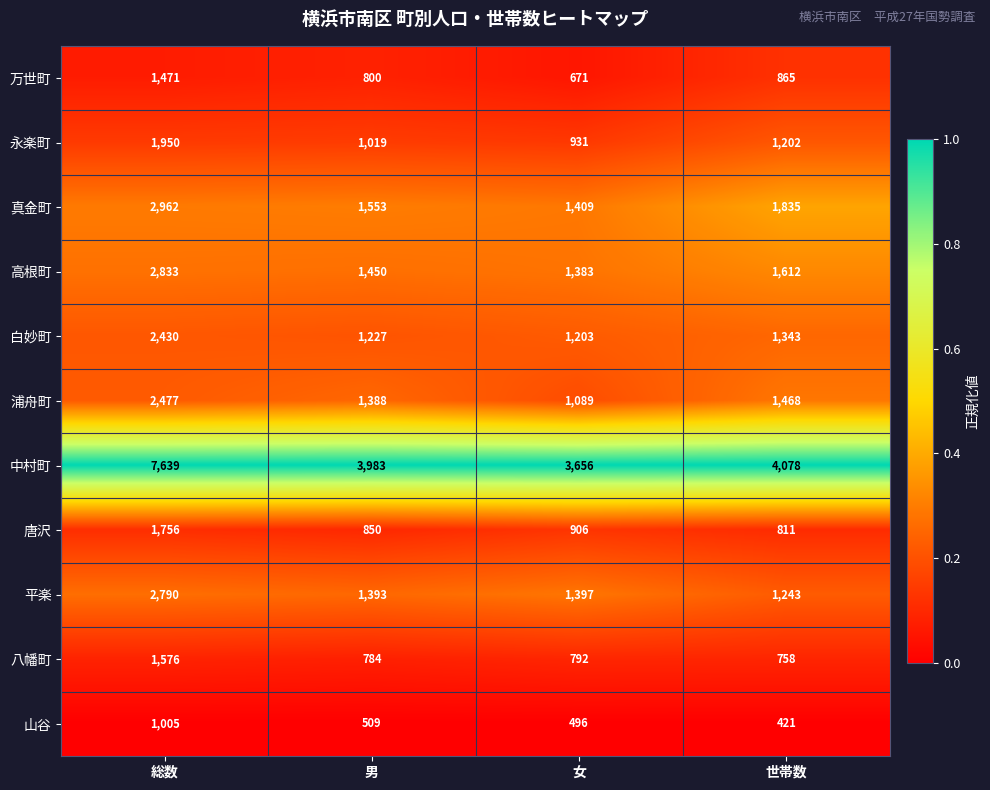

What is the difference between the maximum and minimum values in the 万世町 series?

800